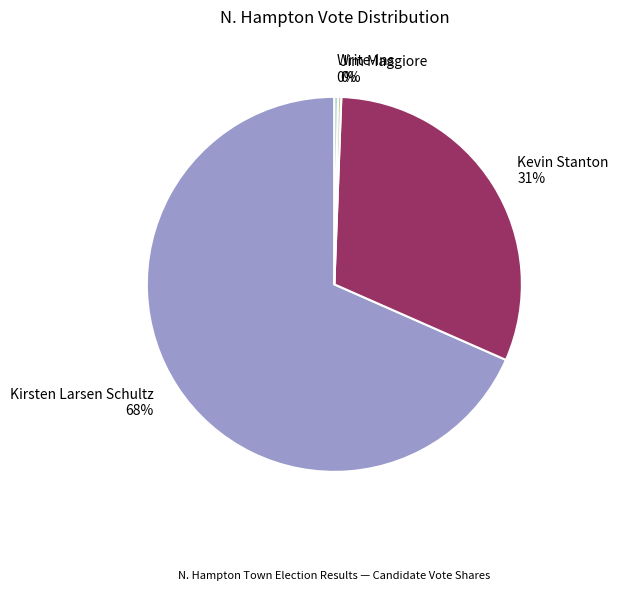

To the nearest percent, what is the average slice percentage?

25%